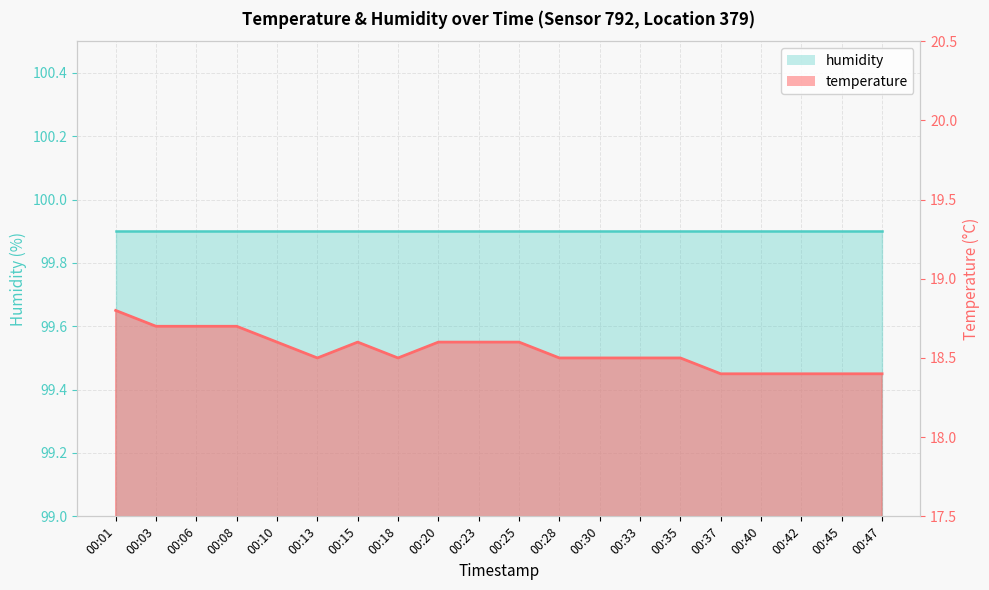

Reading left to right, what are all the values shown in this chart?

00:01=18.8	00:03=18.7	00:06=18.7	00:08=18.7	00:10=18.6	00:13=18.5	00:15=18.6	00:18=18.5	00:20=18.6	00:23=18.6	00:25=18.6	00:28=18.5	00:30=18.5	00:33=18.5	00:35=18.5	00:37=18.4	00:40=18.4	00:42=18.4	00:45=18.4	00:47=18.4